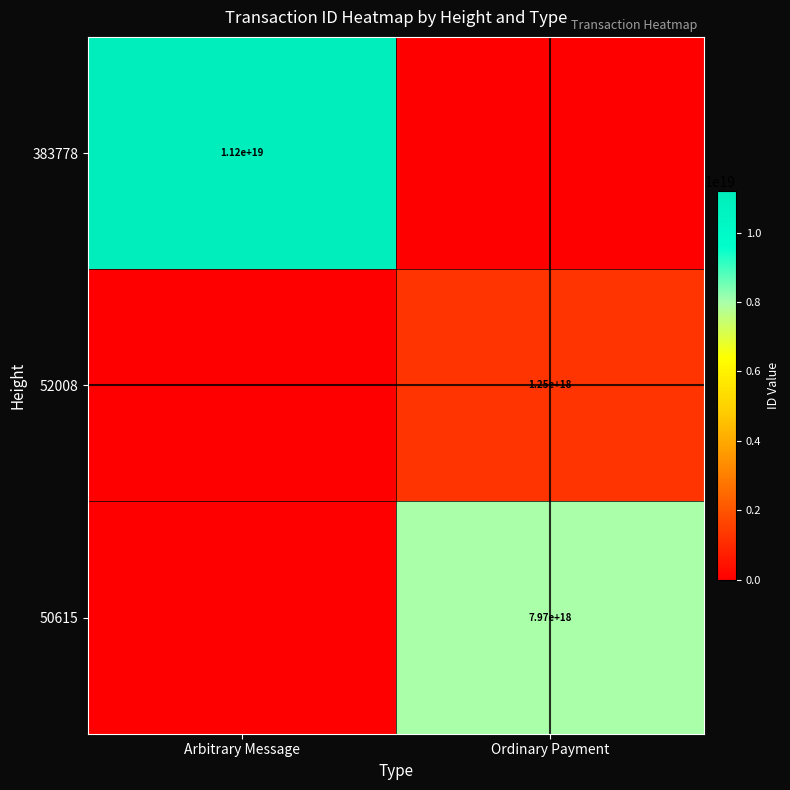

True or false: 50615 has a value of 7970000000000000000 at Ordinary Payment.

True